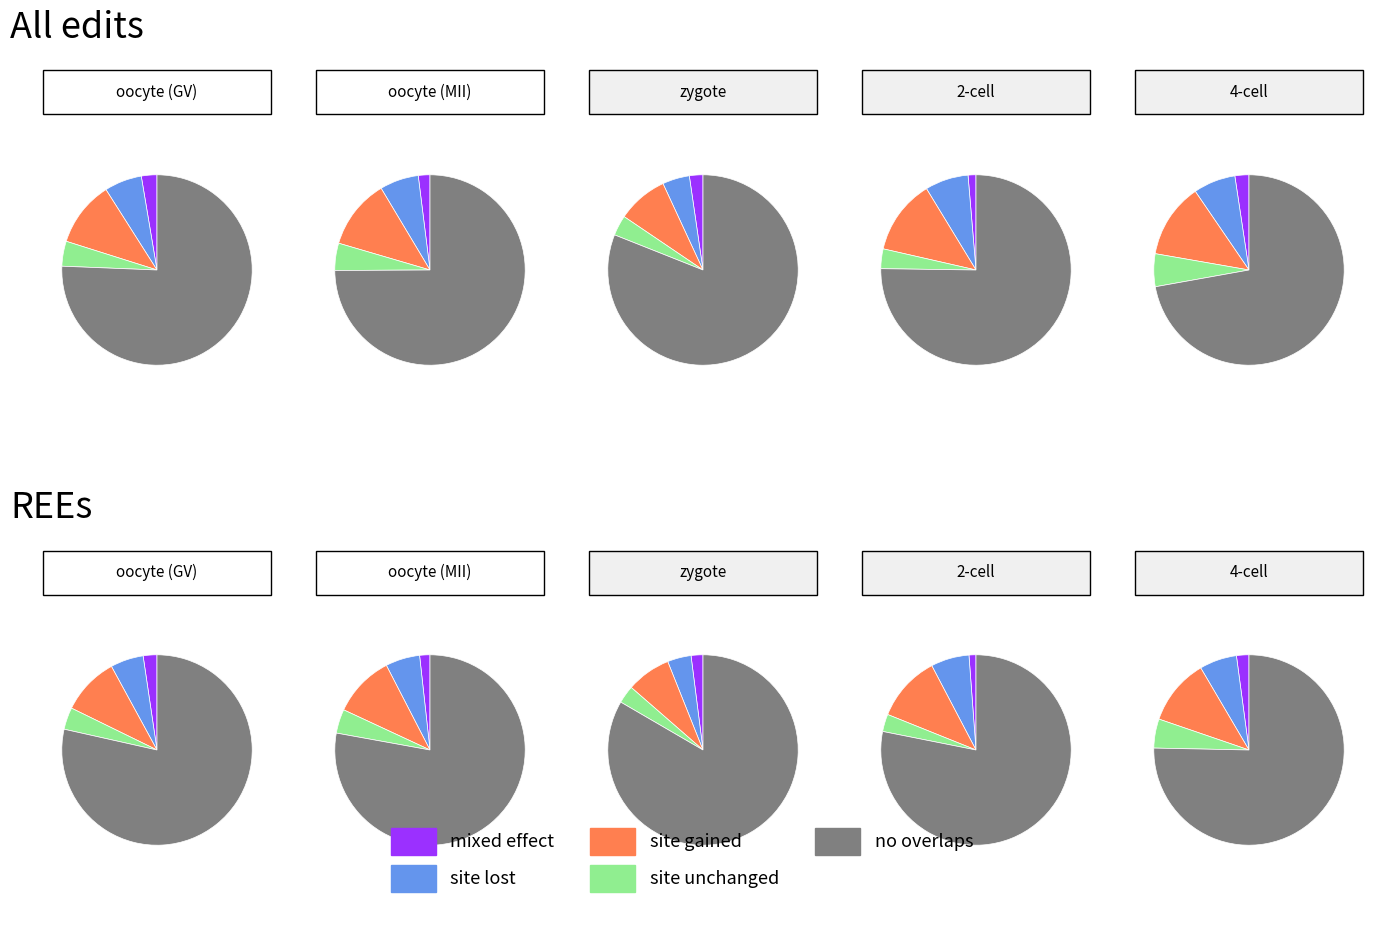

Rank the series by their maximum value, from lowest to highest.

mixed effect, site unchanged, site lost, site gained, no overlaps